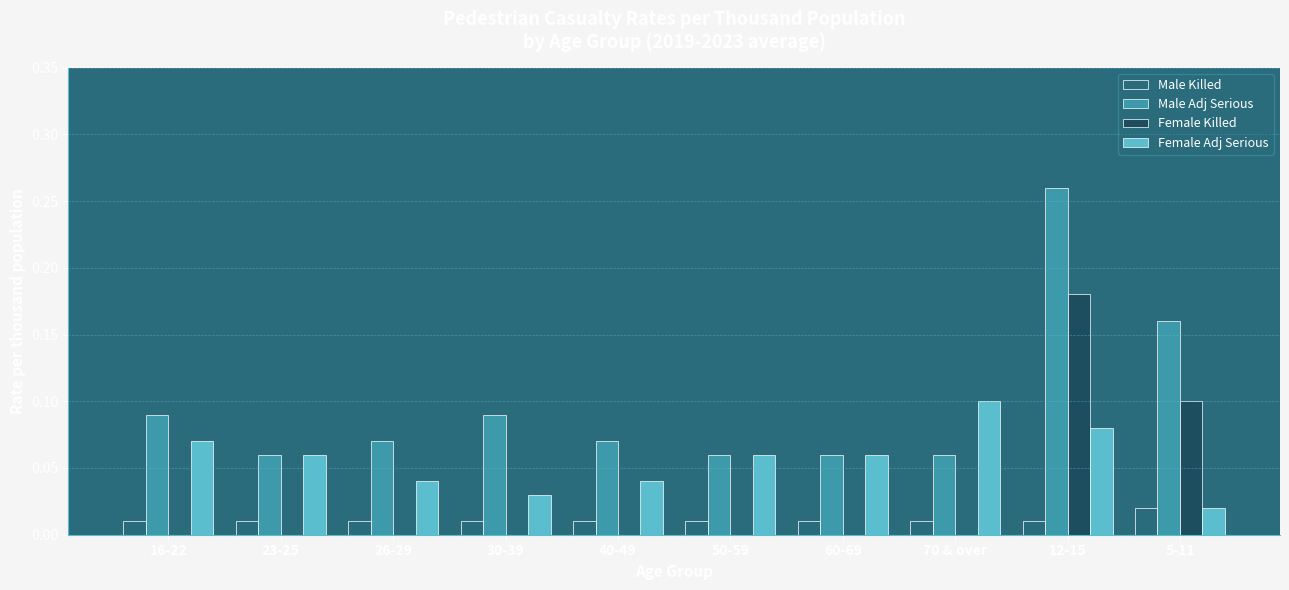

How many groups of bars are there?

10